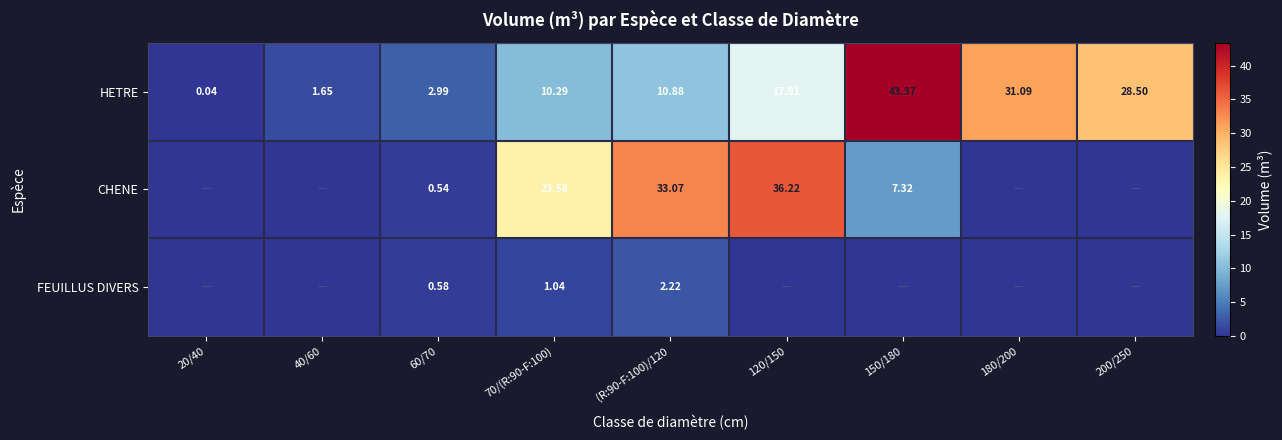

The HETRE series shows 31.1 at 180/200. True or false?

True